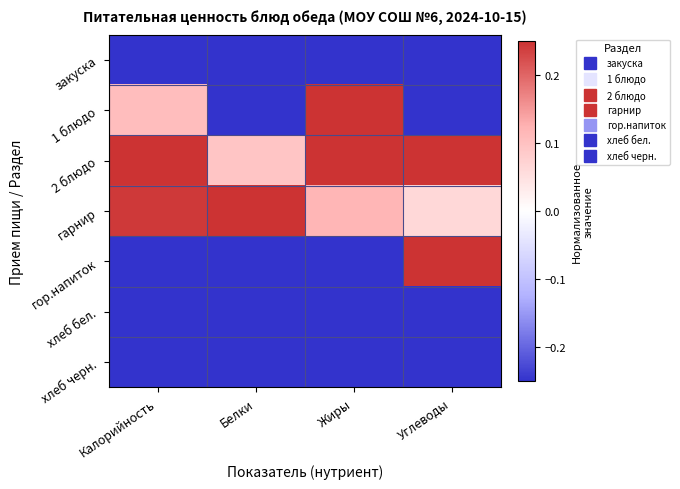

Between Белки and Углеводы, which is larger?

Белки